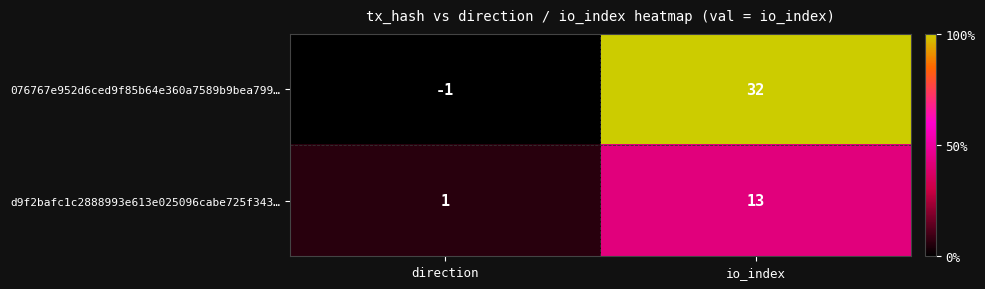

Which series has the largest total across all categories?

076767e952d6ced9f85b64e360a7589b9bea799…